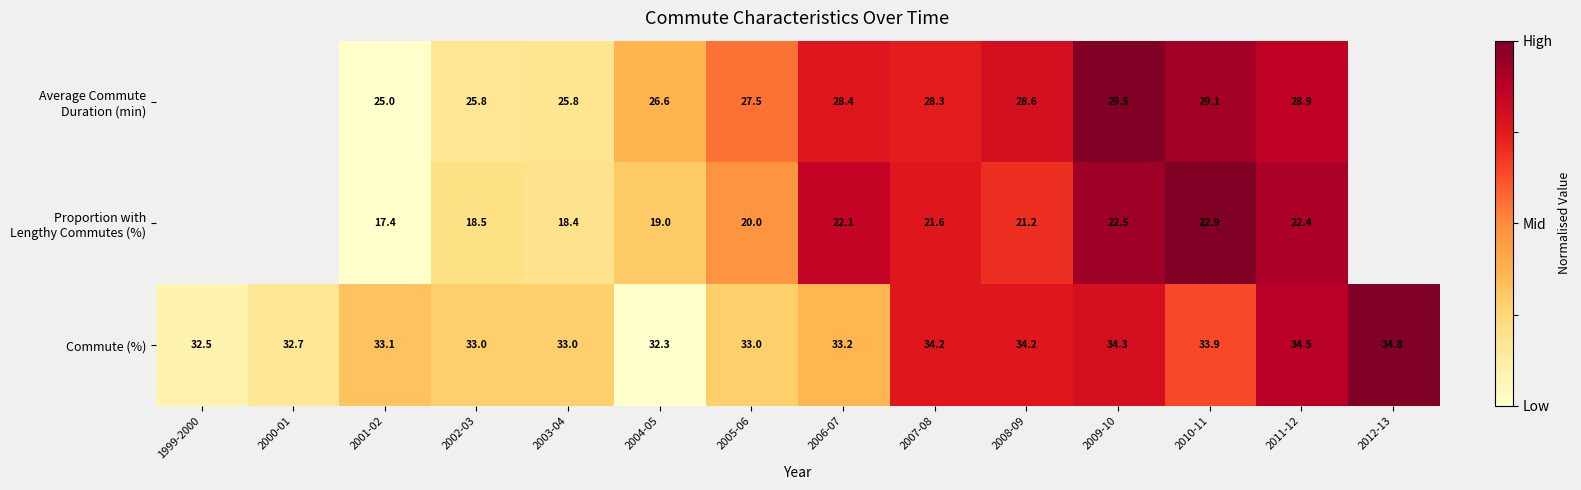

What is the total value across all series at 2003-04?

77.2